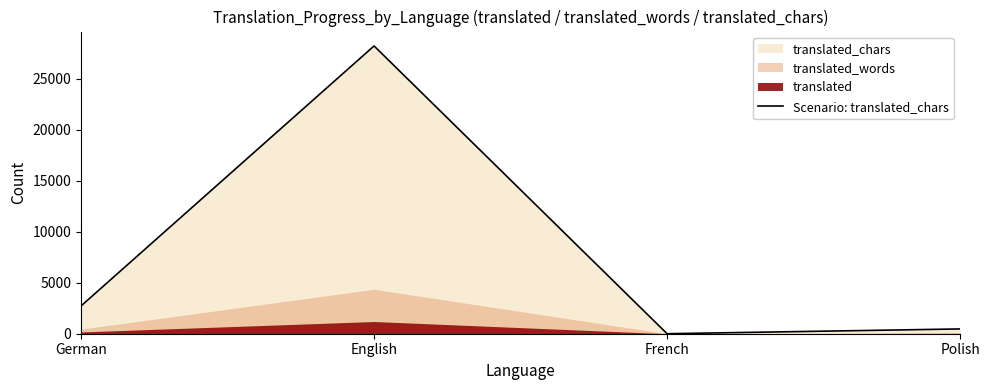

At which label is the value closest to 14118?

German